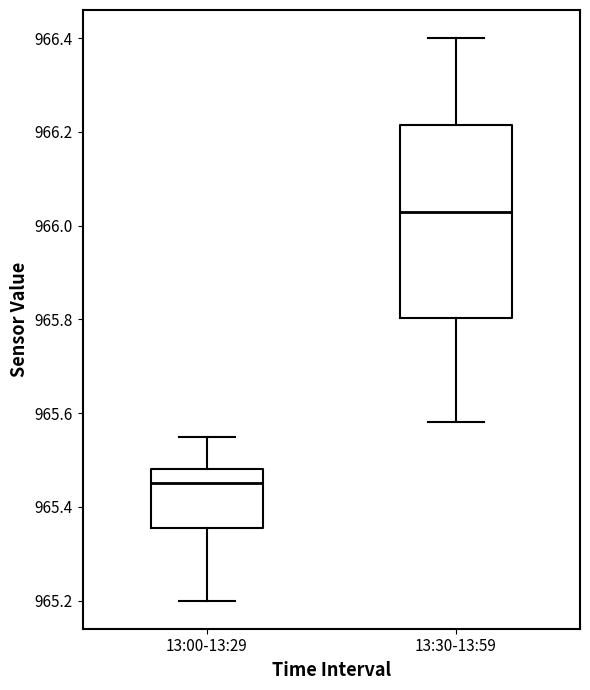

Reading left to right, transcribe this box plot: for each box, give where its median line is, the range the box spans, and where its two whiskers end, as read against the y-axis. The values are not printed on the chart, so give them approximately, as read against the axis.

13:00-13:29: median 965.46, box 965.36 to 965.48, whiskers 965.20 to 965.56
13:30-13:59: median 966.04, box 965.80 to 966.22, whiskers 965.58 to 966.40